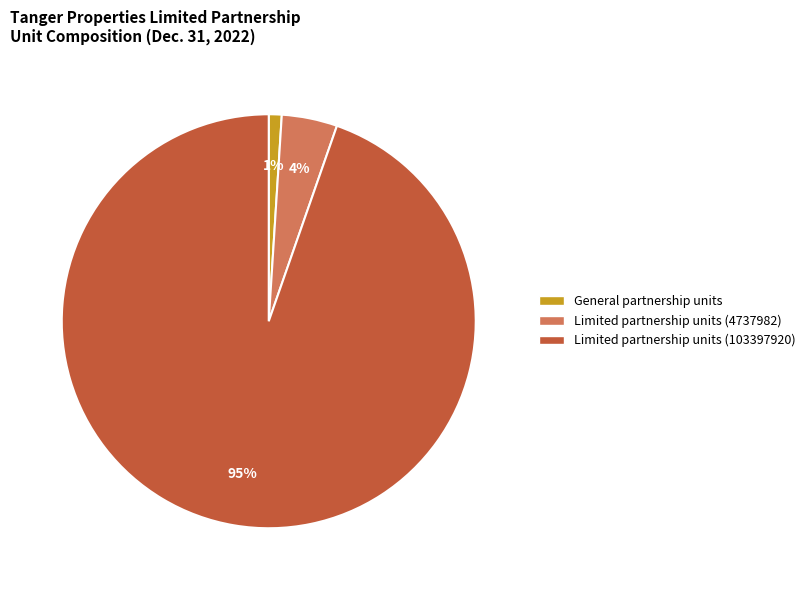

Is the sum of Limited partnership units (4737982) and General partnership units greater than half?

No